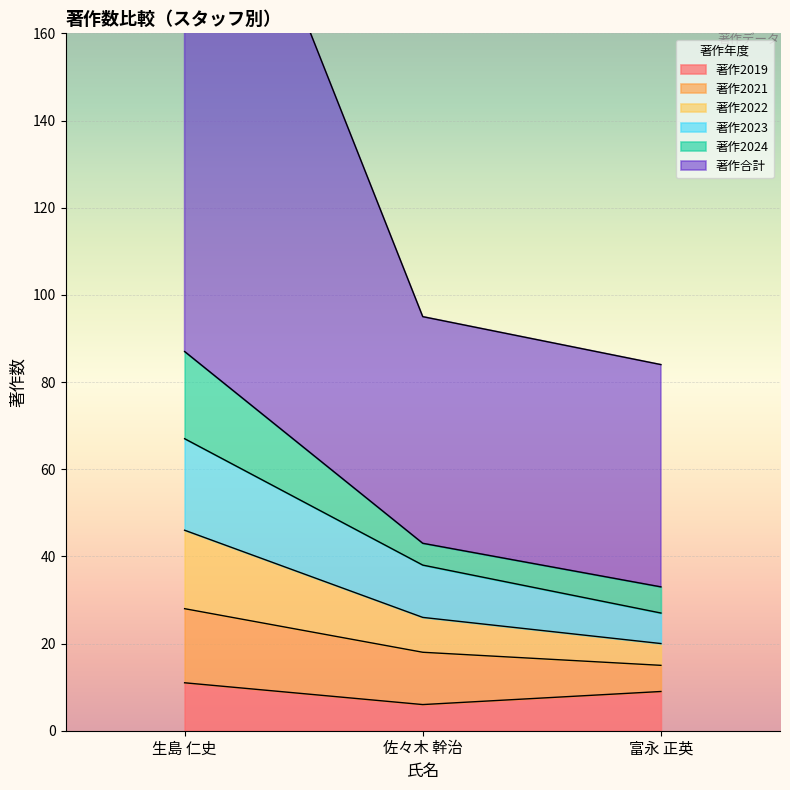

The value of 著作2019 at 富永 正英 is 9. True or false?

True